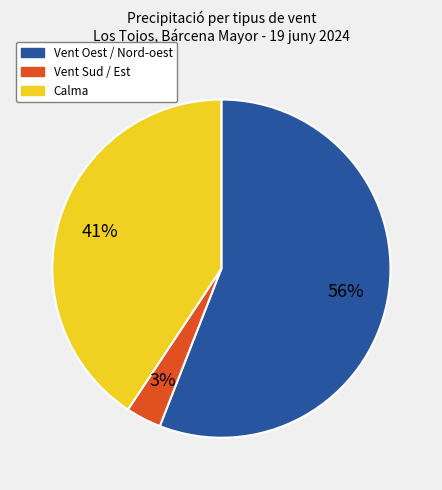

To the nearest percent, what is the average slice percentage?

33%